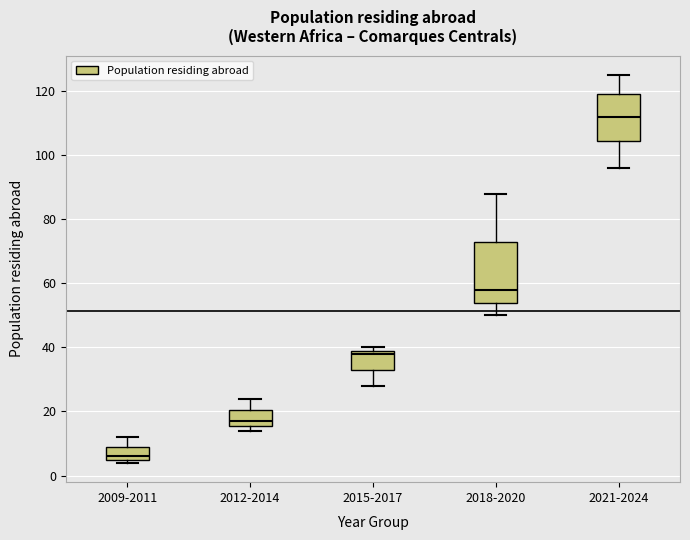

Reading left to right, transcribe this box plot: for each box, give where its median line is, the range the box spans, and where its two whiskers end, as read against the y-axis. The values are not printed on the chart, so give them approximately, as read against the axis.

2009-2011: median 6 (just above the box's lower edge), box 6 to 10, whiskers 4 to 12
2012-2014: median 18, box 16 to 20, whiskers 14 to 24
2015-2017: median 38, box 34 to 40, whiskers 28 to 40 (just above the box's upper edge)
2018-2020: median 58, box 54 to 74, whiskers 50 to 88
2021-2024: median 112, box 104 to 120, whiskers 96 to 126